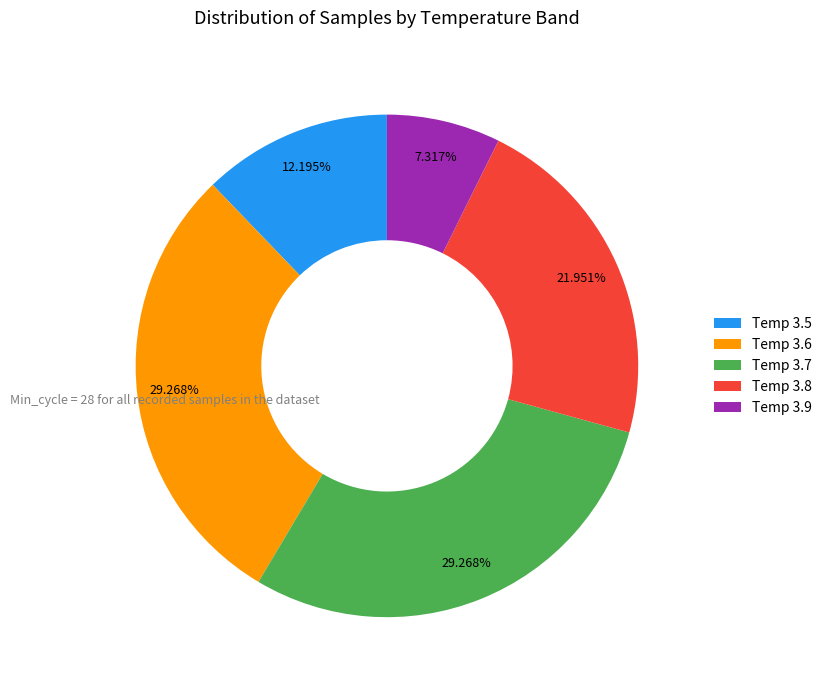

What is the ratio of the value at Temp 3.5 to the value at Temp 3.9?

1.7